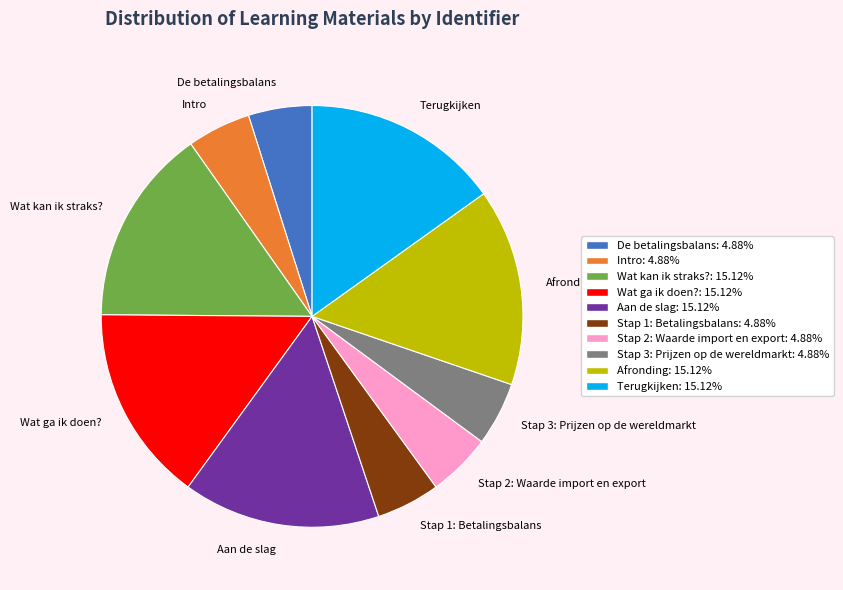

Is Intro: 4.88% the majority of the pie?

No